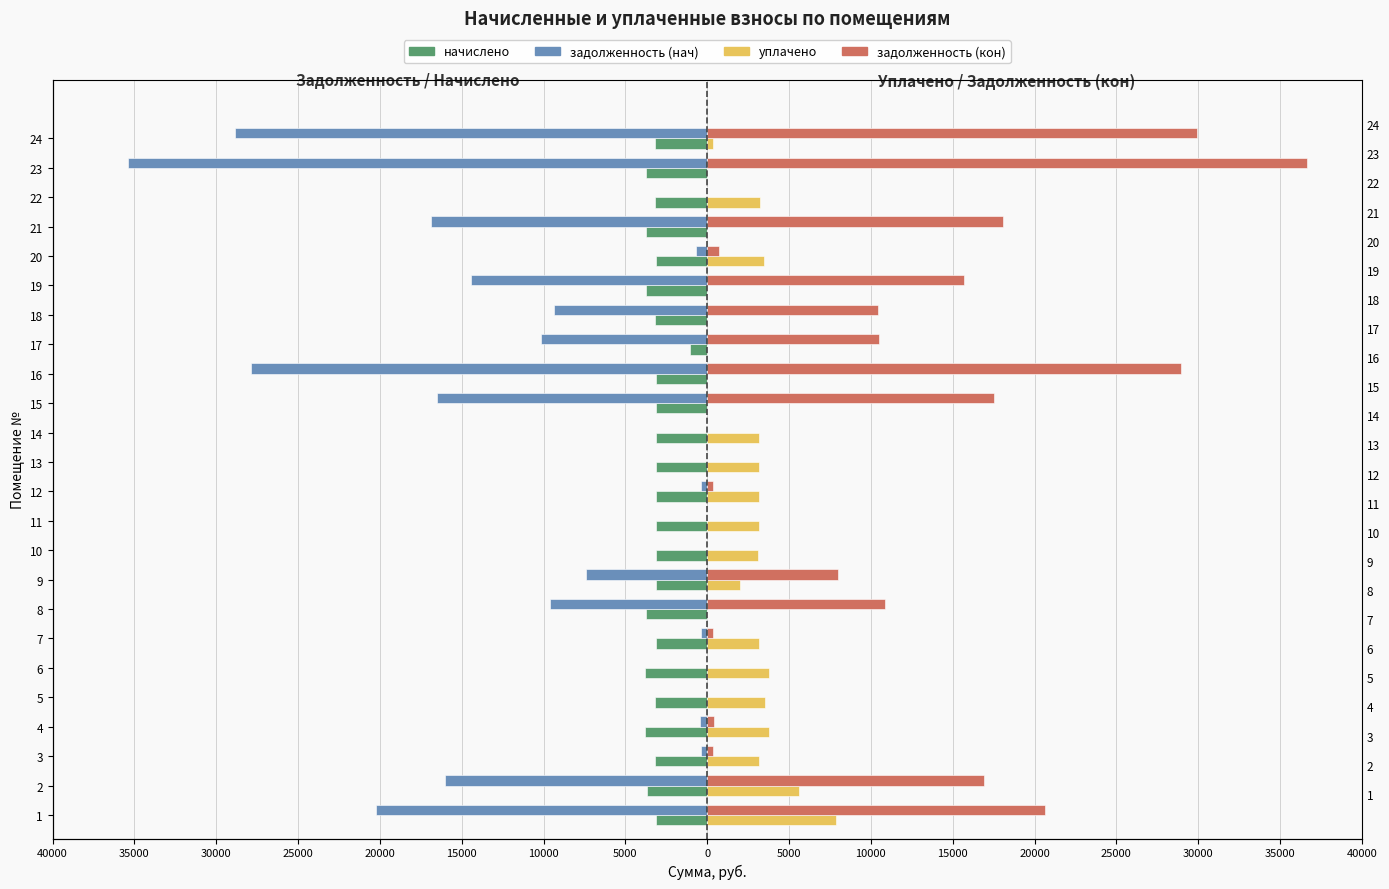

How many bars are there in each group?

4